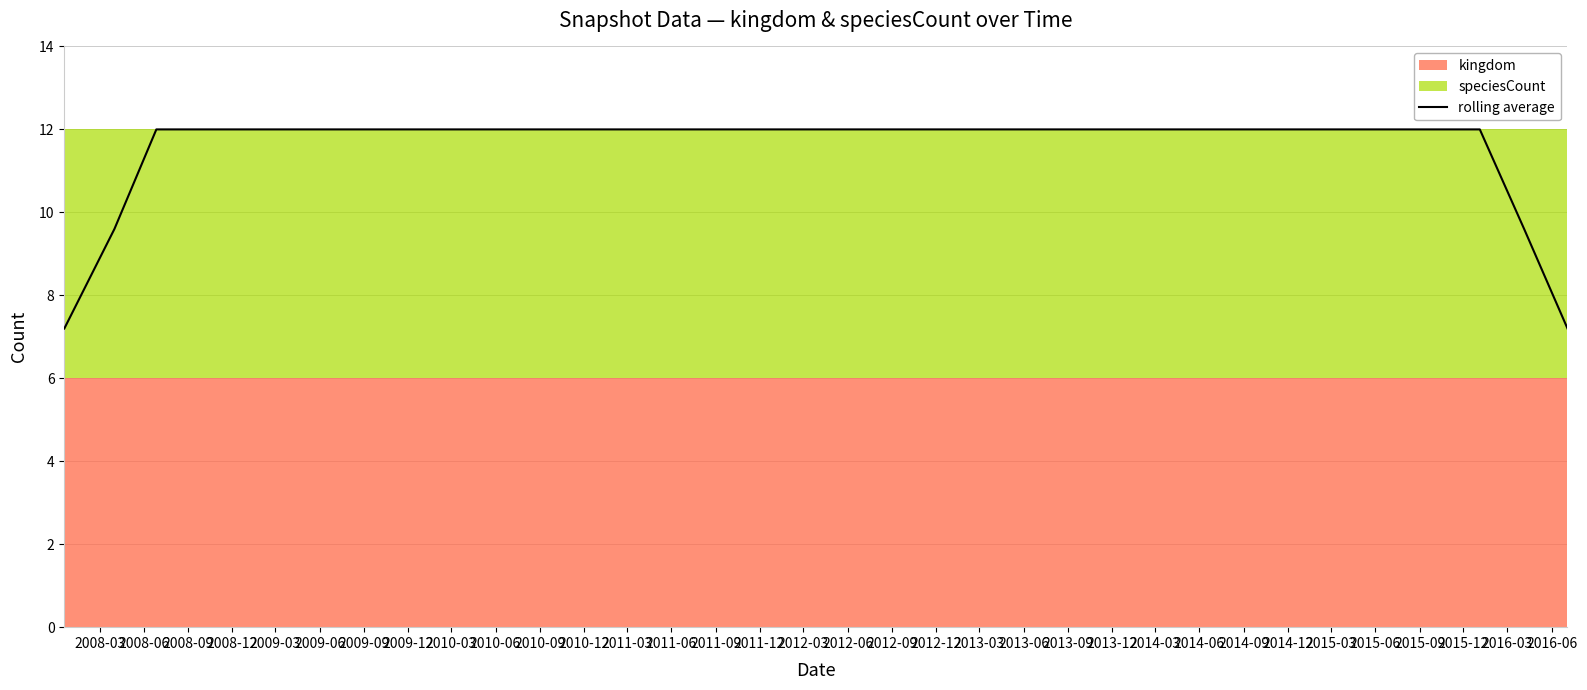

How many data points does each series have?

34